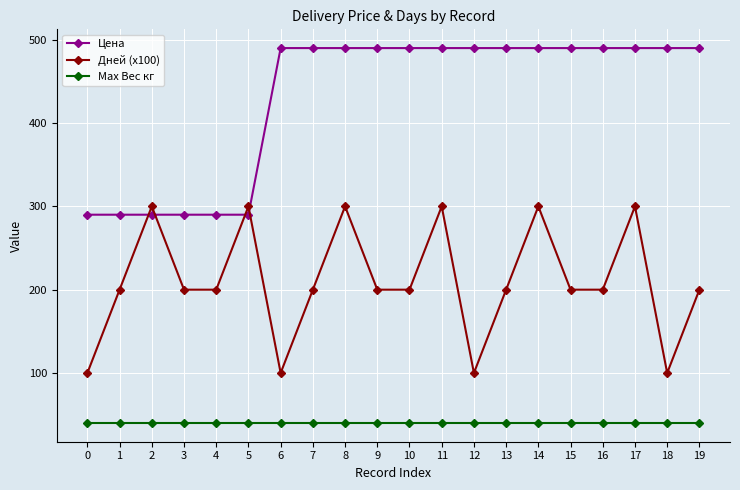

True or false: Max Вес кг and Цена intersect in this chart.

False